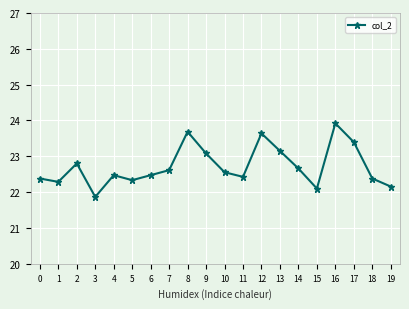

At which category does the chart reach its minimum across all series?

3